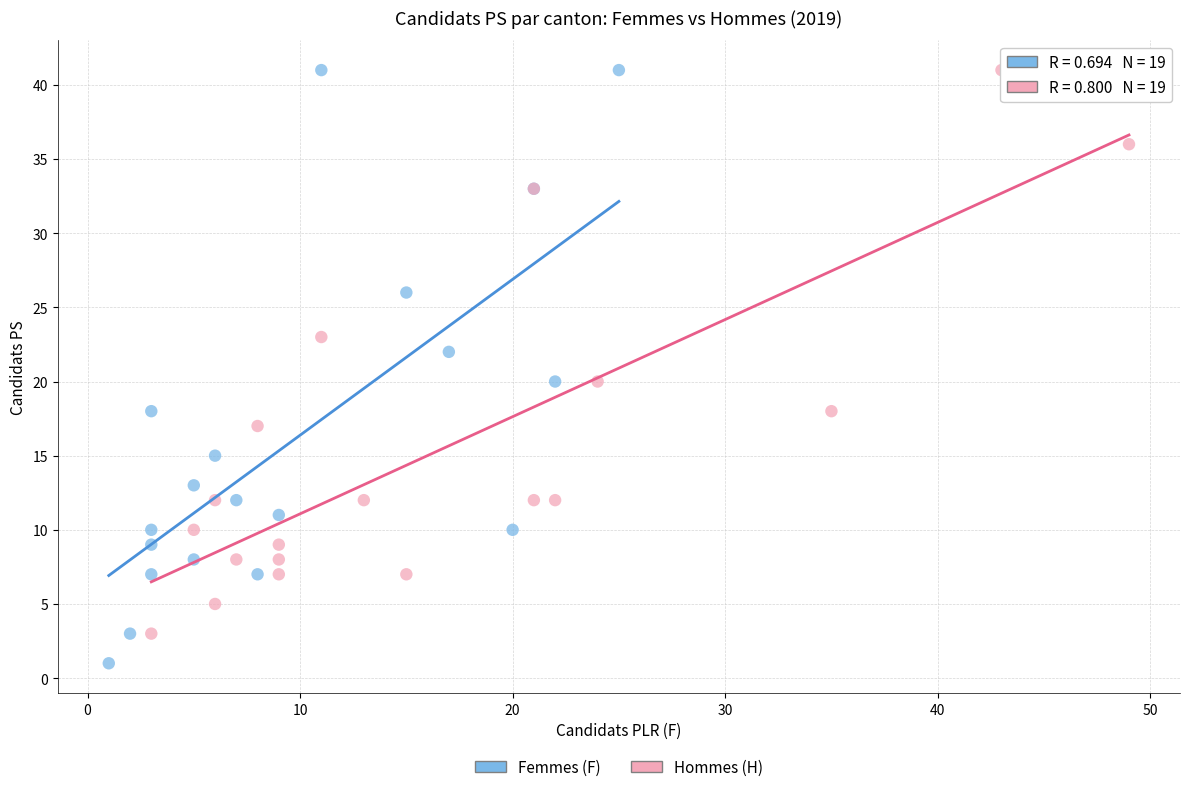

What are all the series names shown in the legend?

Femmes (F), Hommes (H)